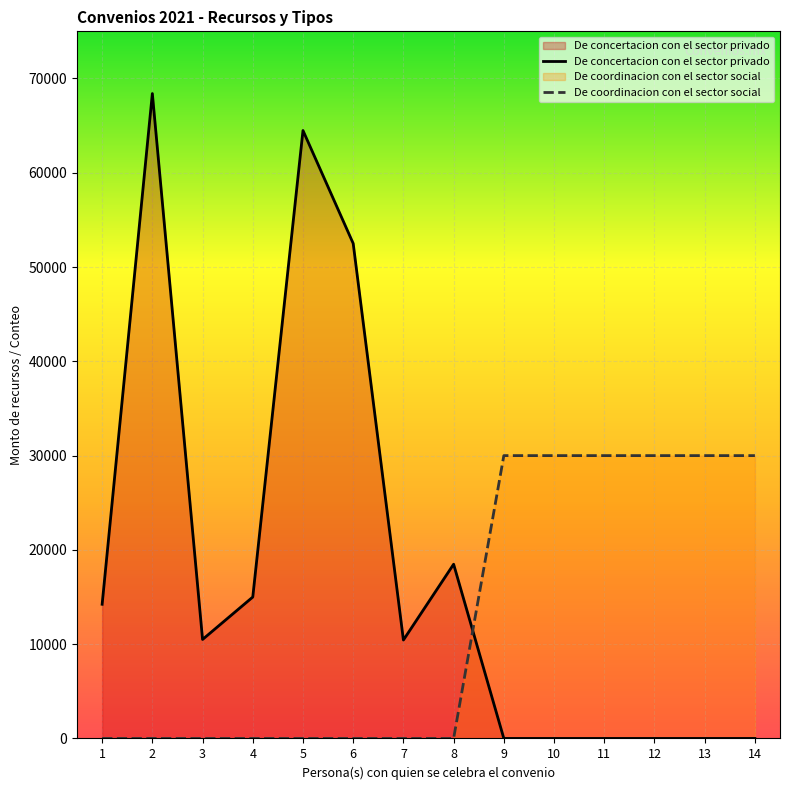

Rank the series at 6 from highest to lowest value.

De concertacion con el sector privado, De coordinacion con el sector social